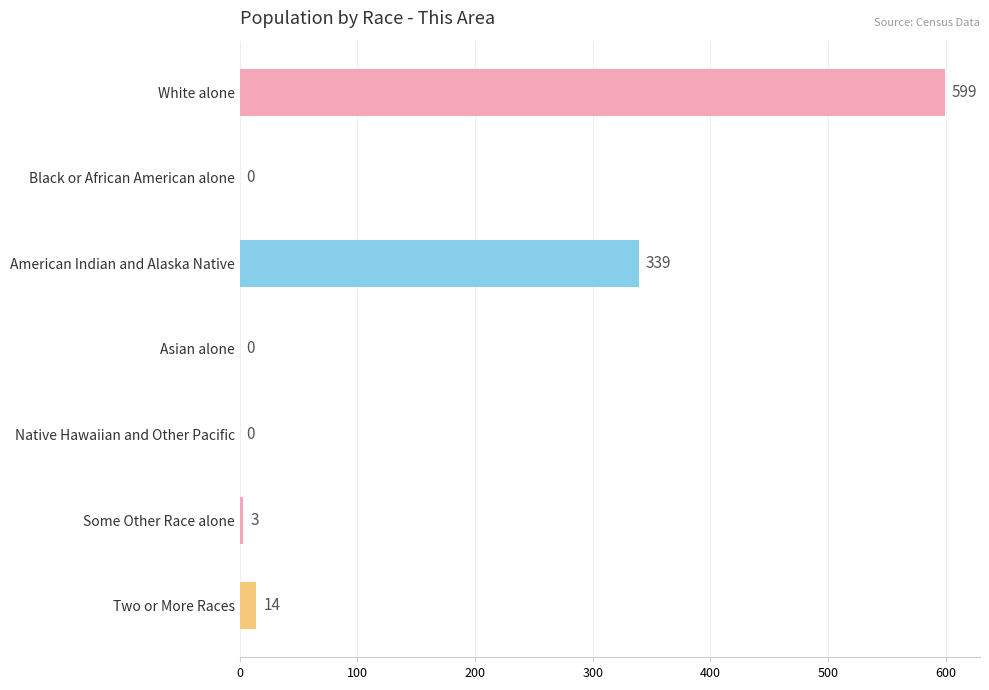

Reading bottom to top, transcribe all the data shown in this chart.

Two or More Races=14	Some Other Race alone=3	Native Hawaiian and Other Pacific=0	Asian alone=0	American Indian and Alaska Native=339	Black or African American alone=0	White alone=599